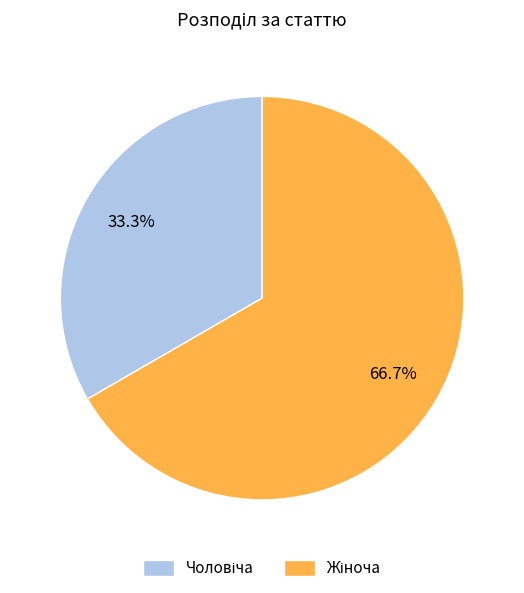

Does any single category account for the majority?

Yes